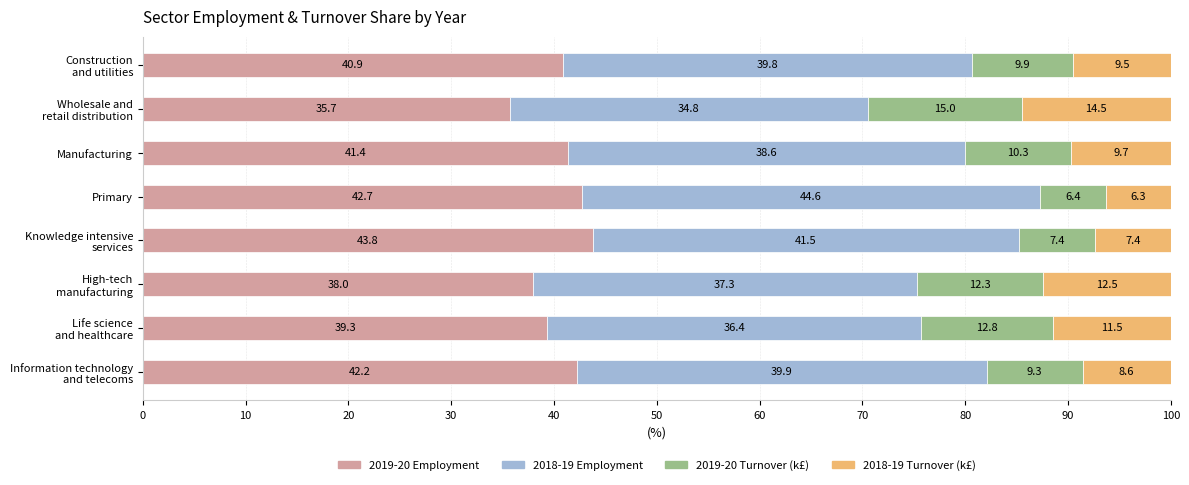

Is it true that 2019-20 Employment equals 41.4 at Manufacturing?

True